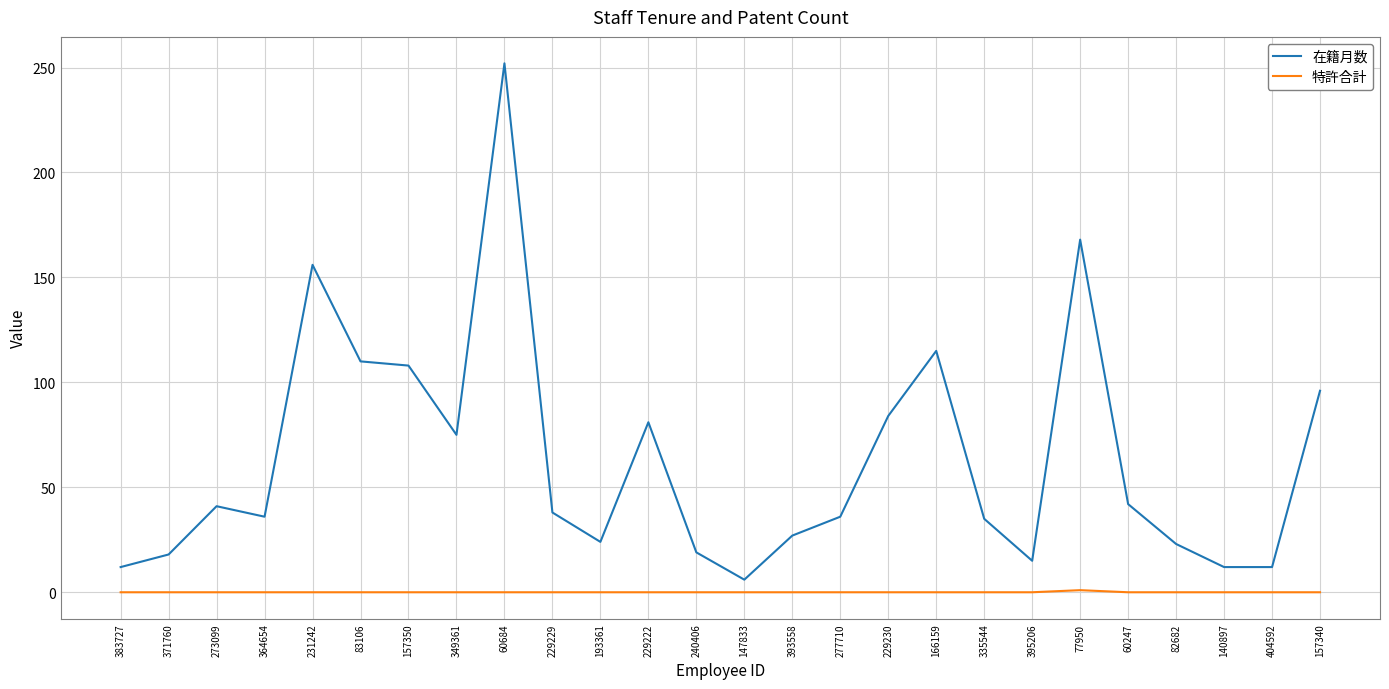

List the series in order of their peak value, highest first.

在籍月数, 特許合計